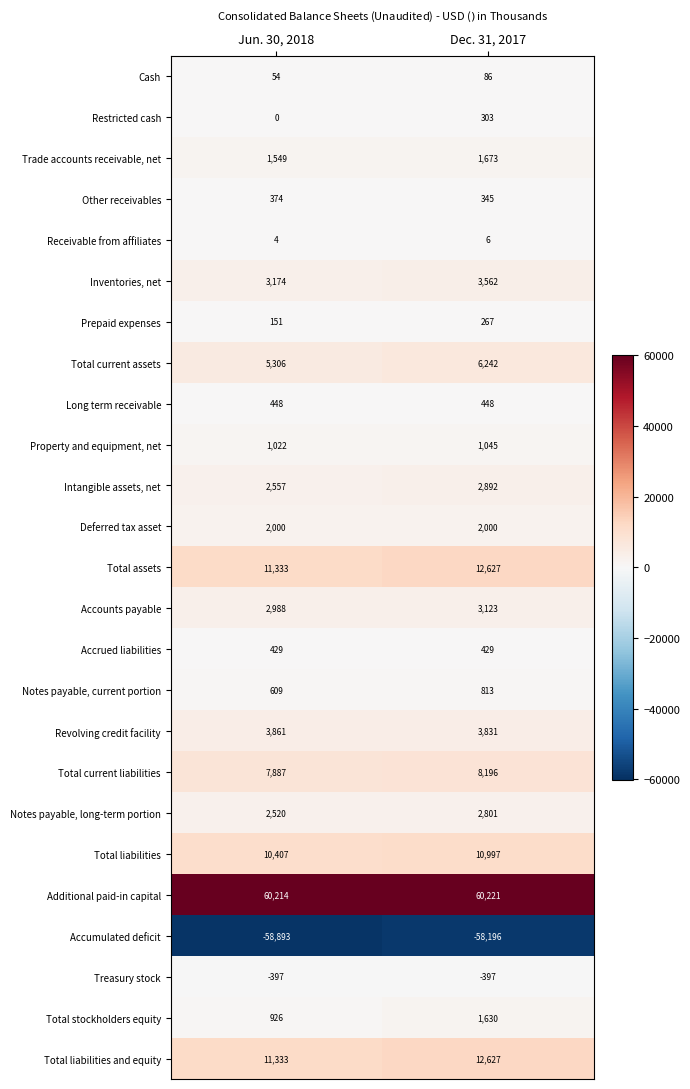

Count the number of categories in the chart.

2